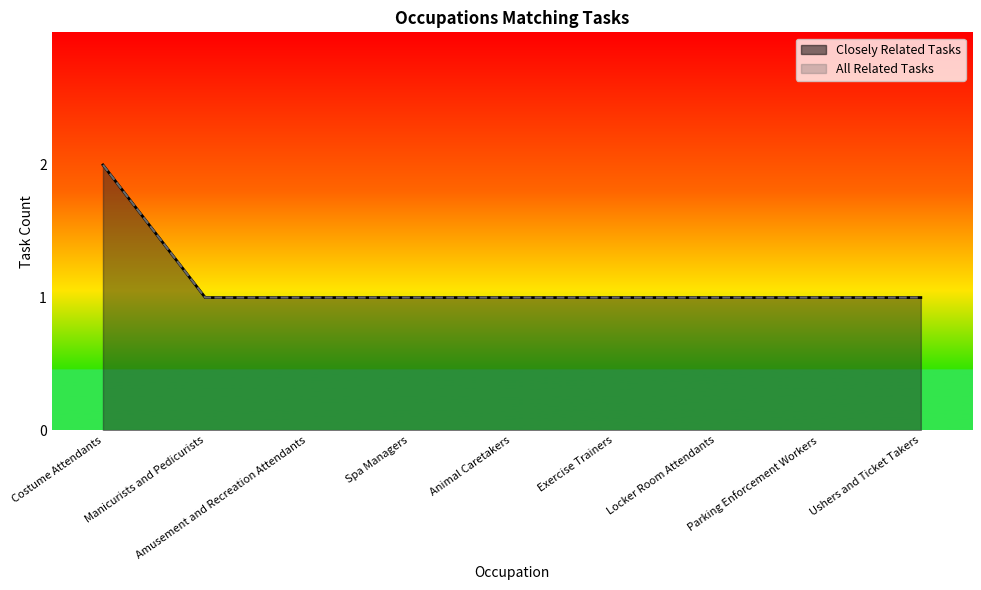

What is the minimum value for Closely Related Tasks?

1